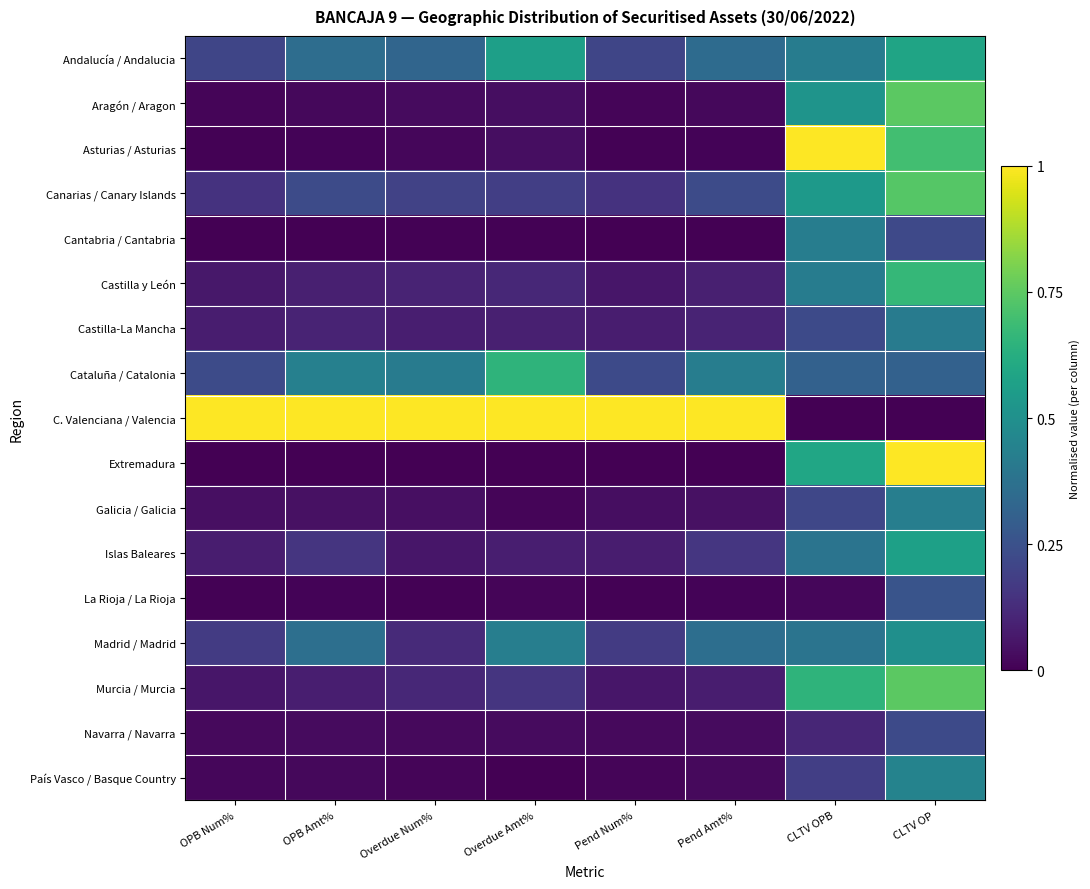

What is the greatest value displayed?

1.0